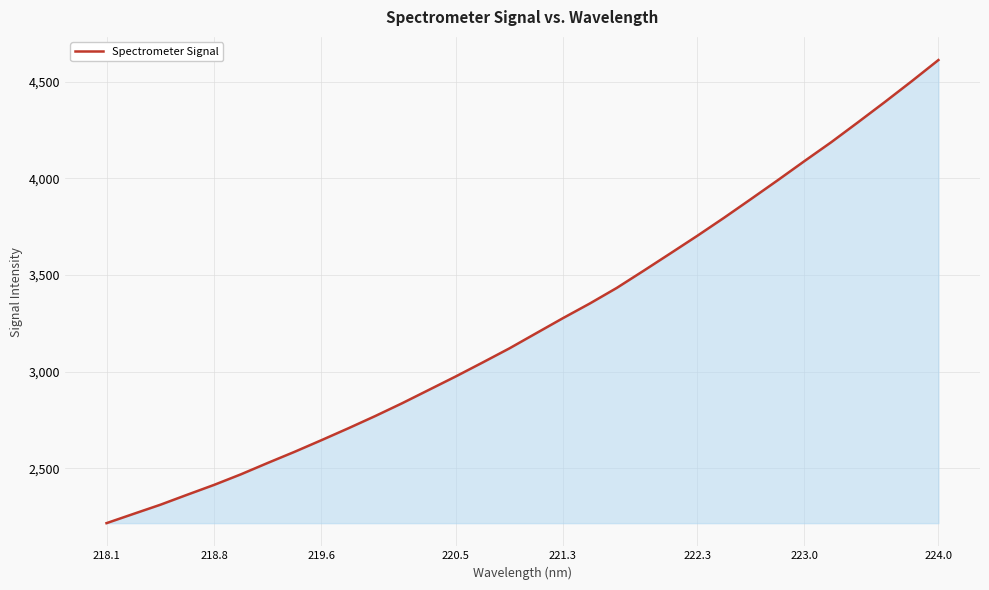

What is the greatest value displayed?

4611.3